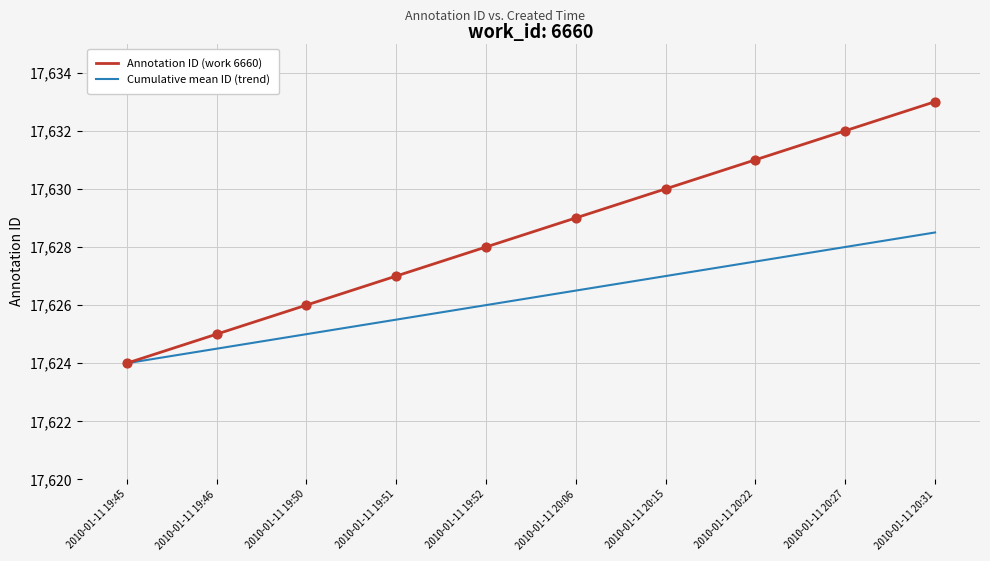

Which series has the largest total across all categories?

Annotation ID (work 6660)